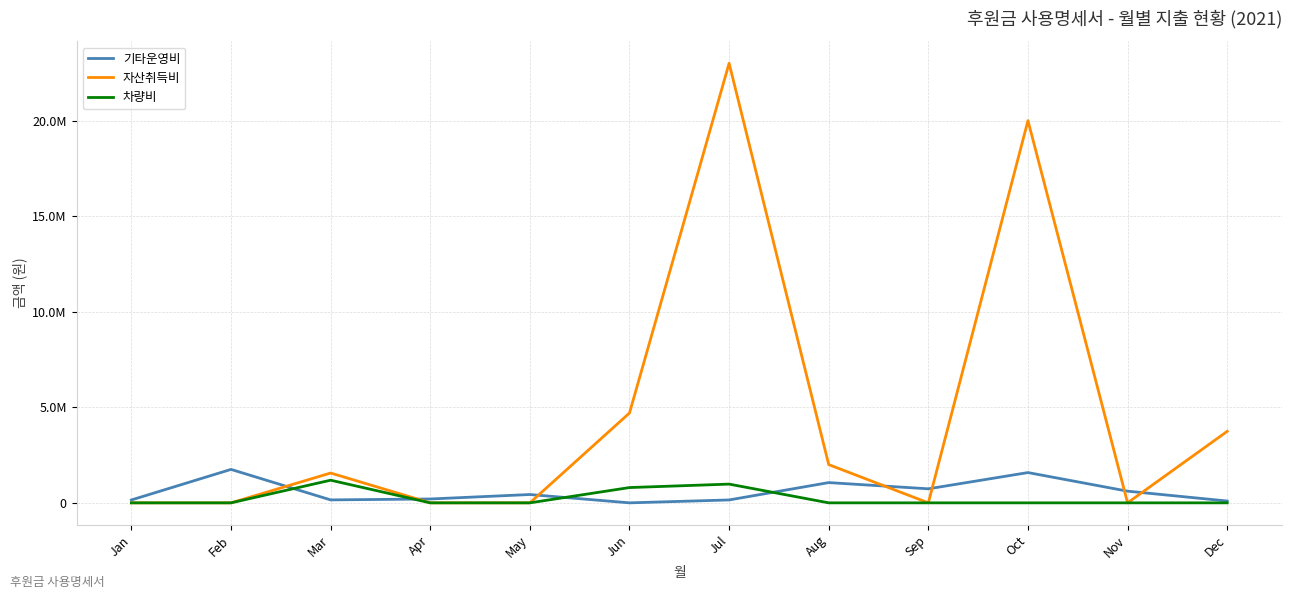

At which label is 기타운영비 closest to 875000?

Sep